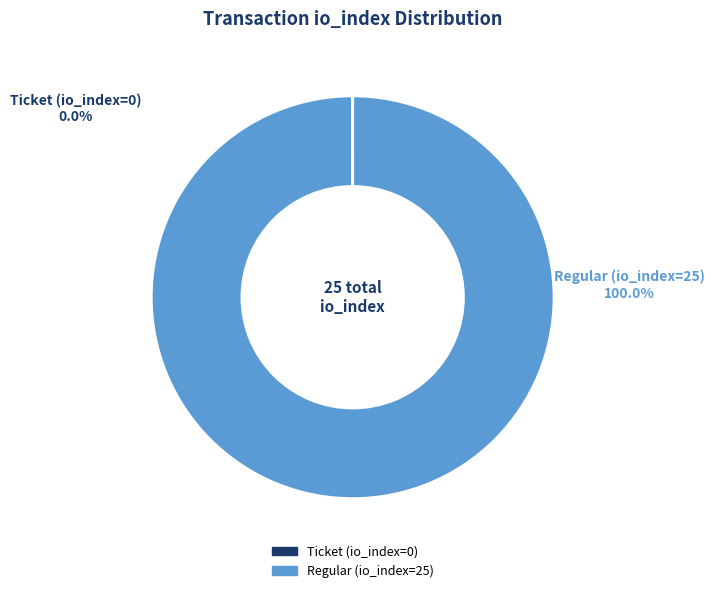

What is the majority slice?

Regular (io_index=25)